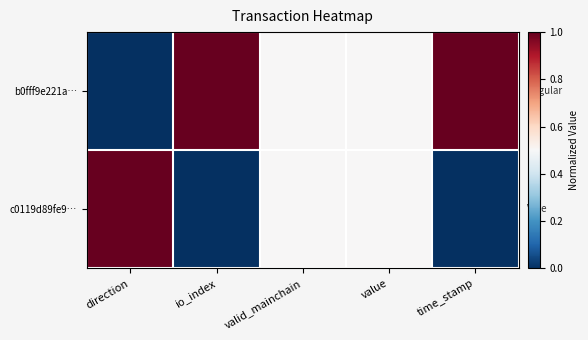

Between value and time_stamp, which series saw the biggest shift?

b0fff9e221a…